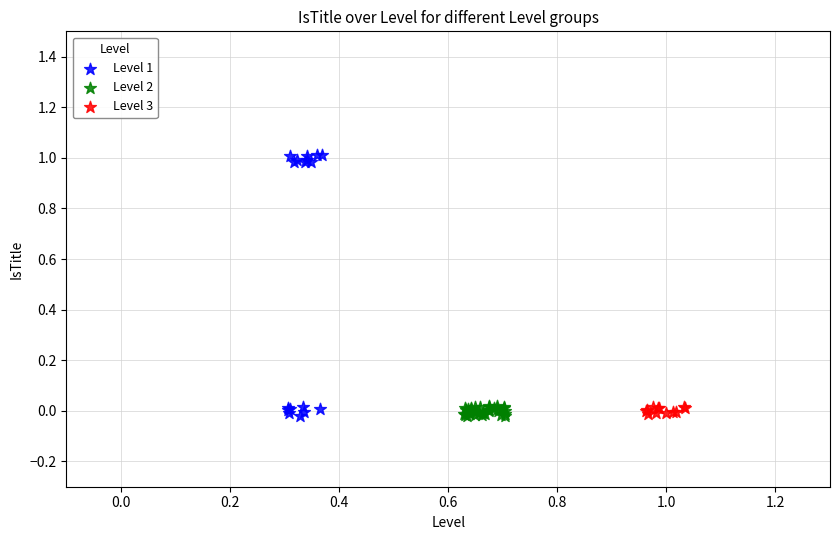

Which series has the widest spread of Y values?

Level 1